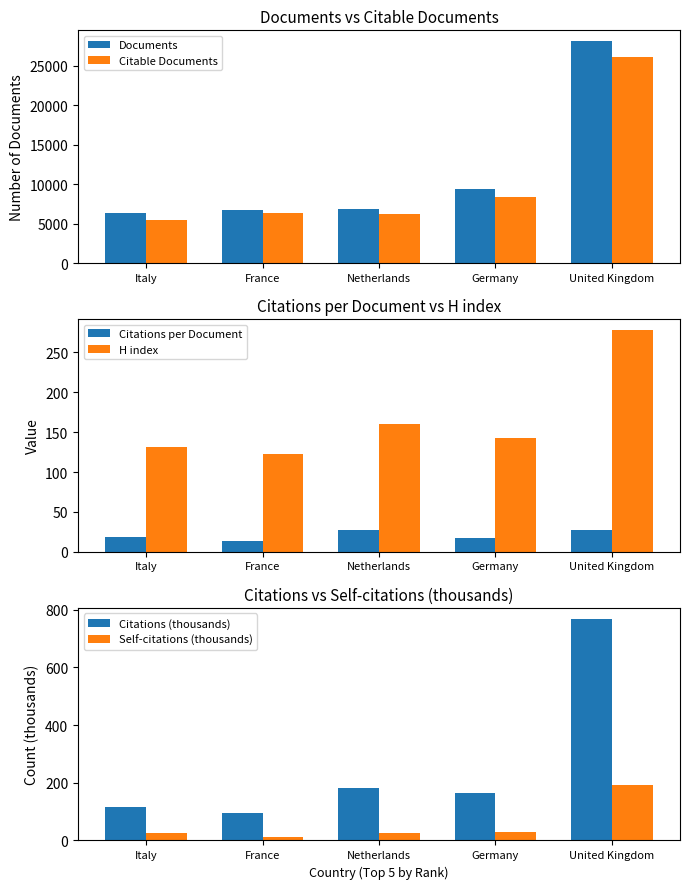

What is the total value across all series at Germany?

18119.8